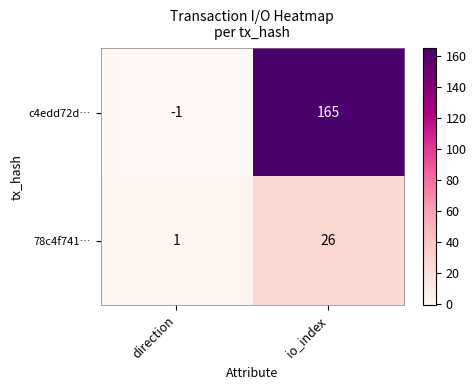

True or false: 78c4f741… has a value of 26 at io_index.

True